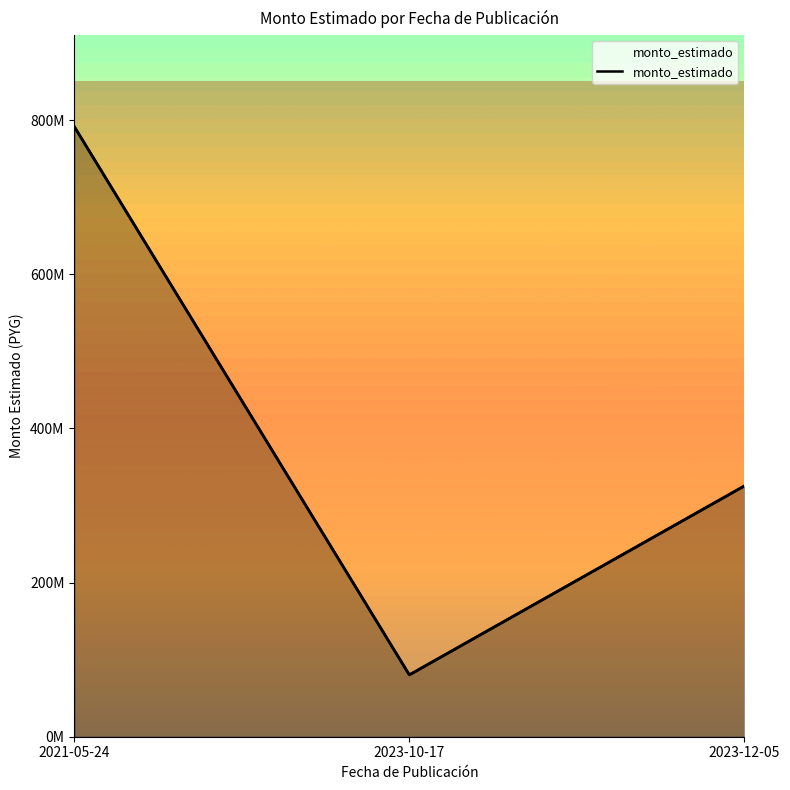

How many values are below 325291045?

1